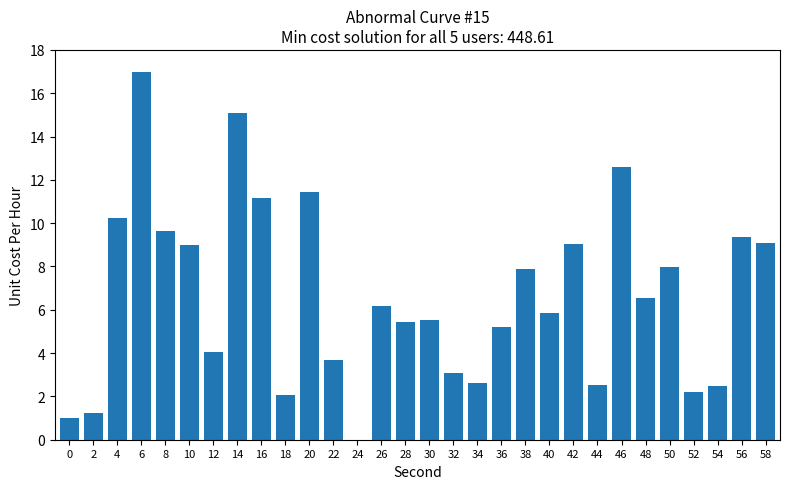

Is it true that the value at 28 is 2.6?

False